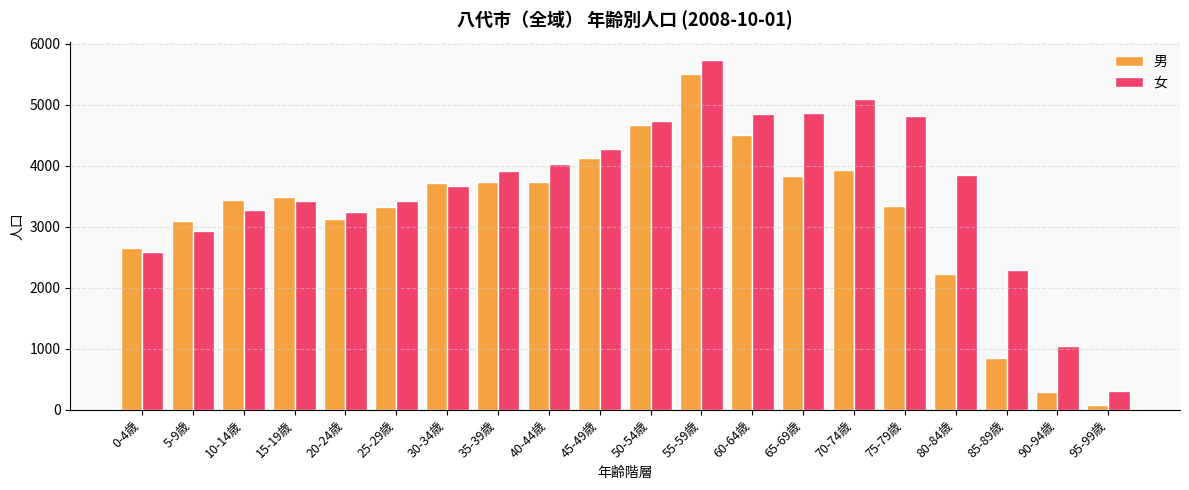

What is the label of the 8th bar from the left?

35-39歳